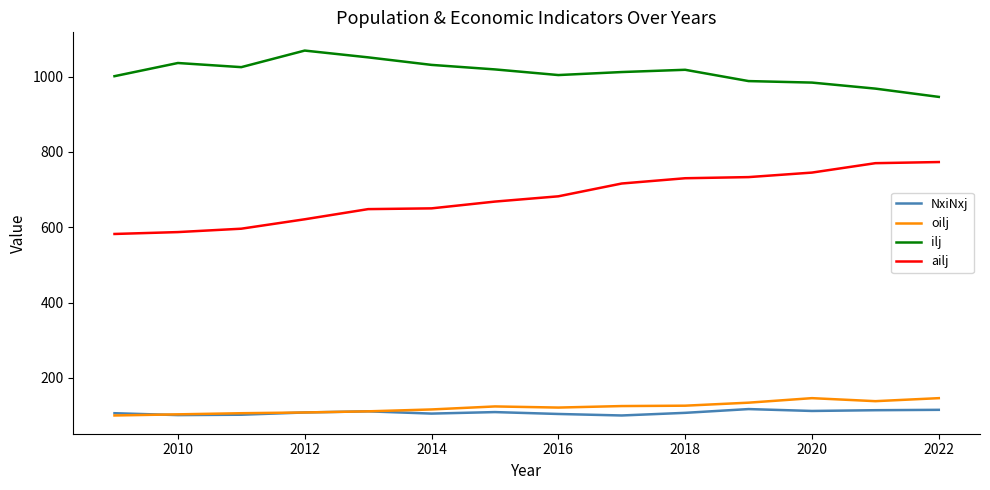

Is this an area chart (filled region under the line)?

No